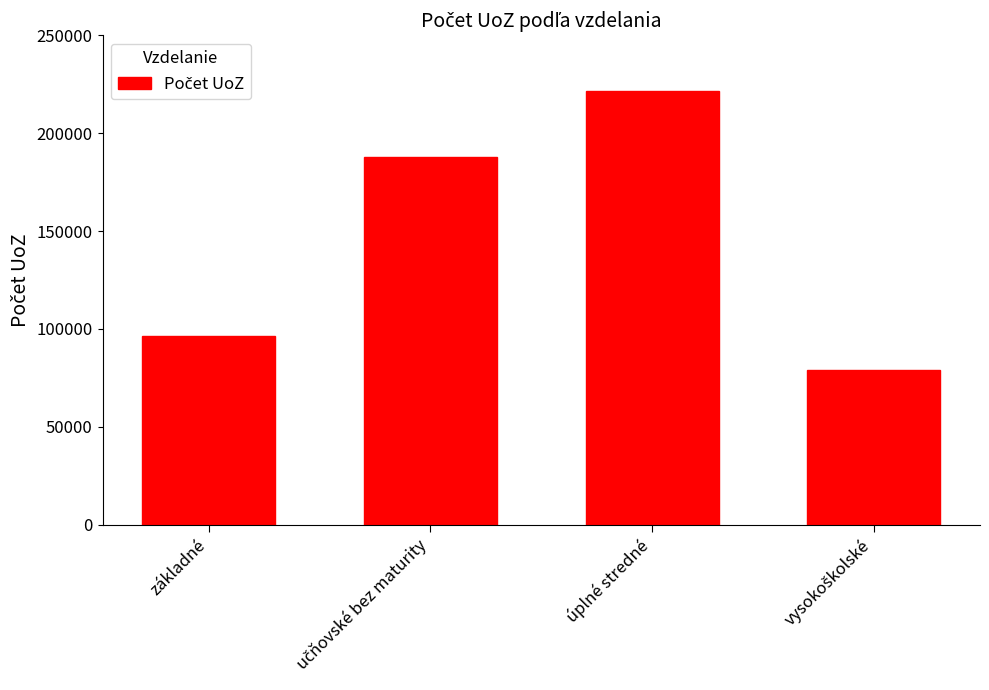

What is the smallest value displayed?

78906